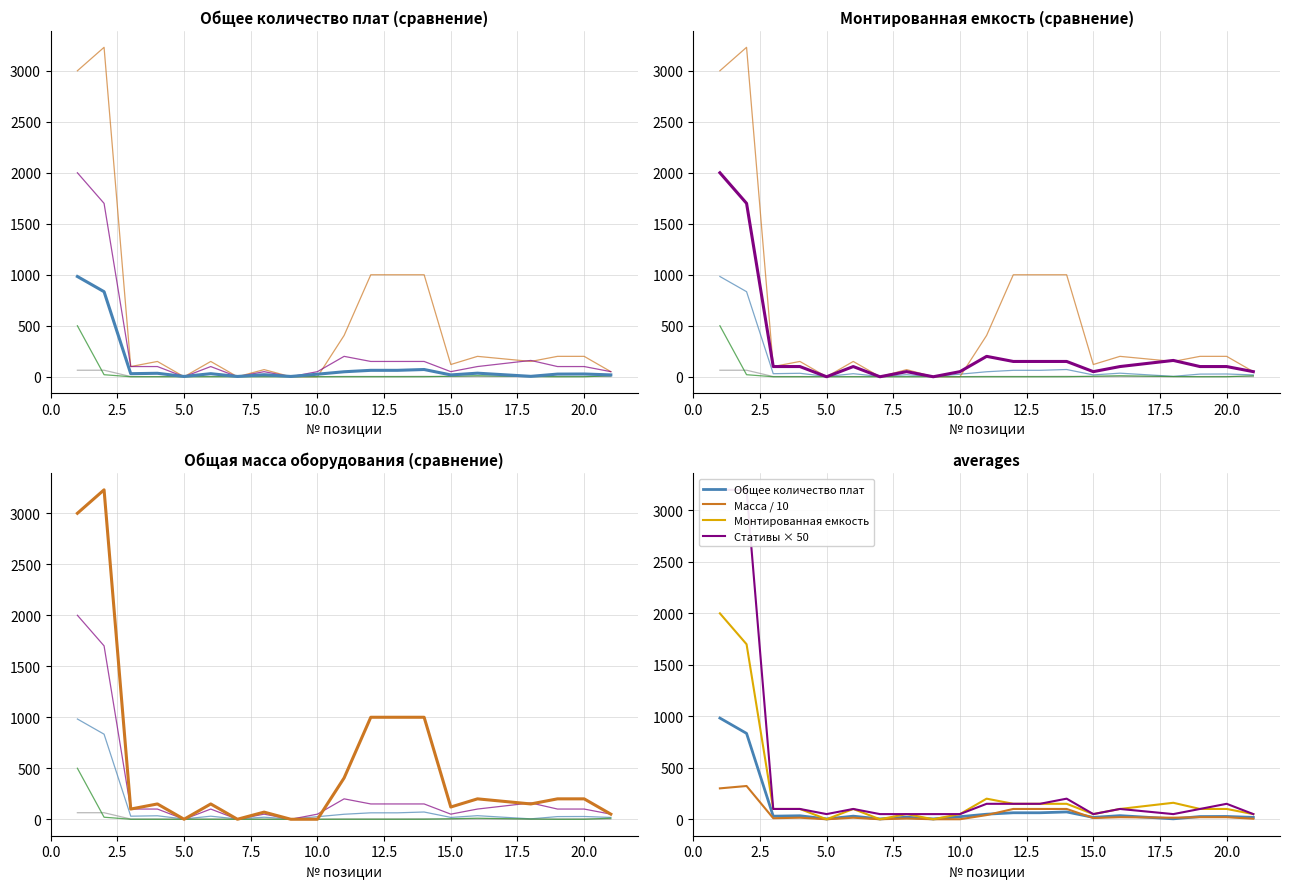

Is it true that Монтированная емкость equals 150 at 13?

True